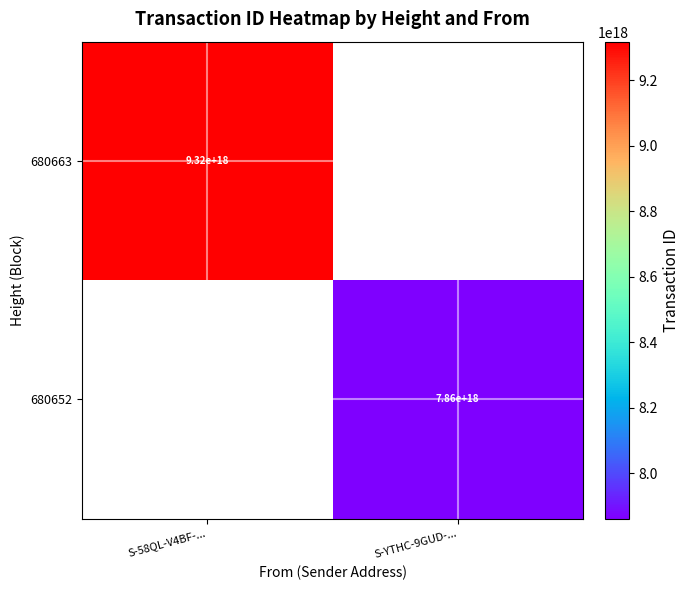

True or false: 680652 has a value of 7860000000000000000 at S-YTHC-9GUD-....

True